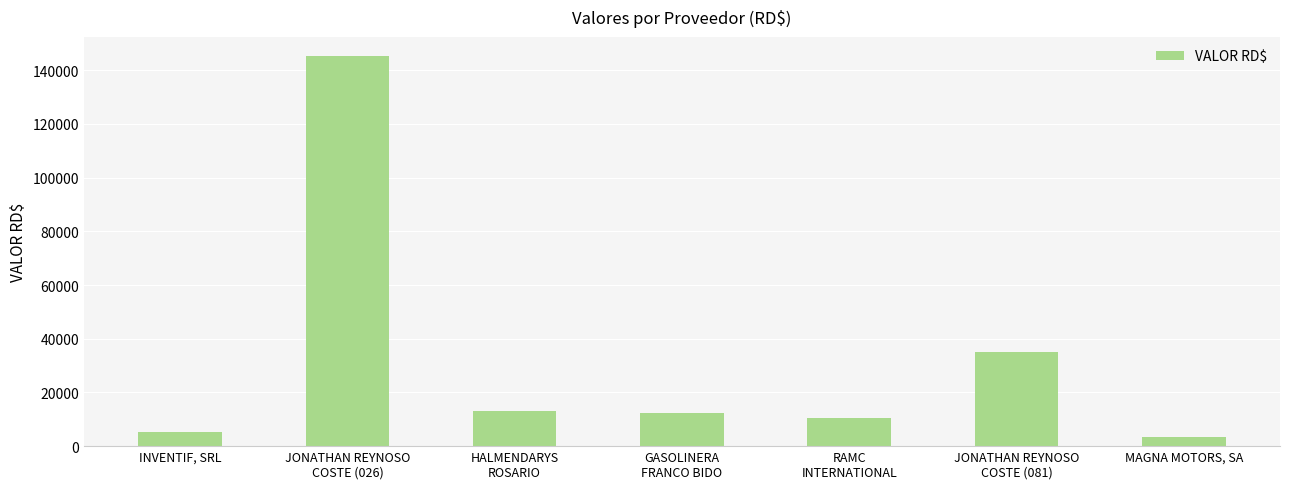

Where does the data first go above 12308?

JONATHAN REYNOSO
COSTE (026)